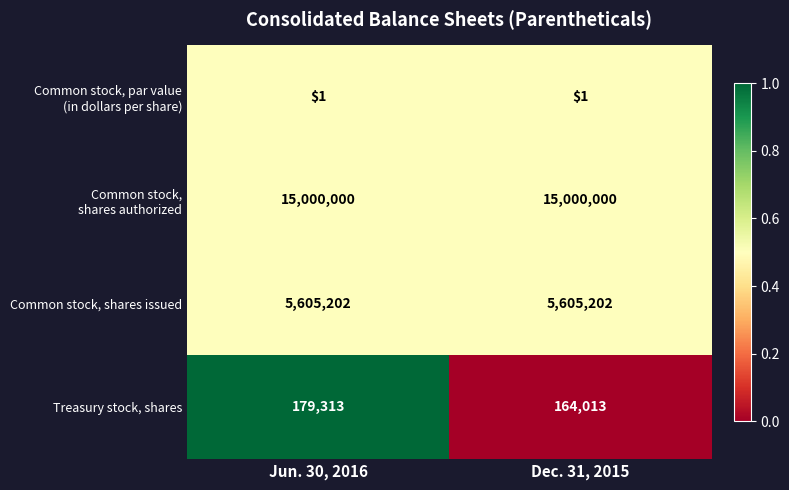

The value of Common stock, shares issued at Jun. 30, 2016 is 7360512. True or false?

False